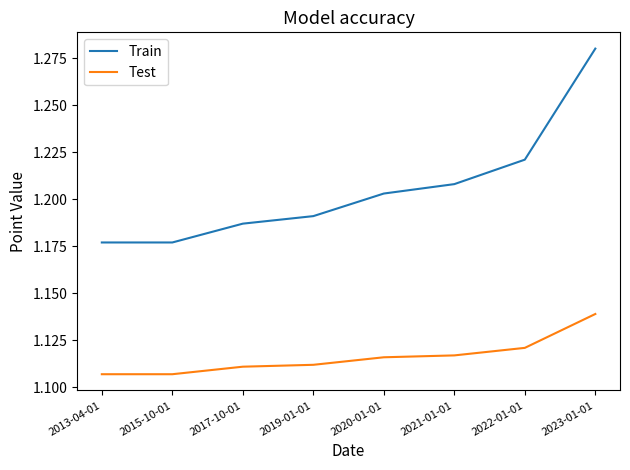

Rank the series at 2017-10-01 from lowest to highest value.

Test, Train